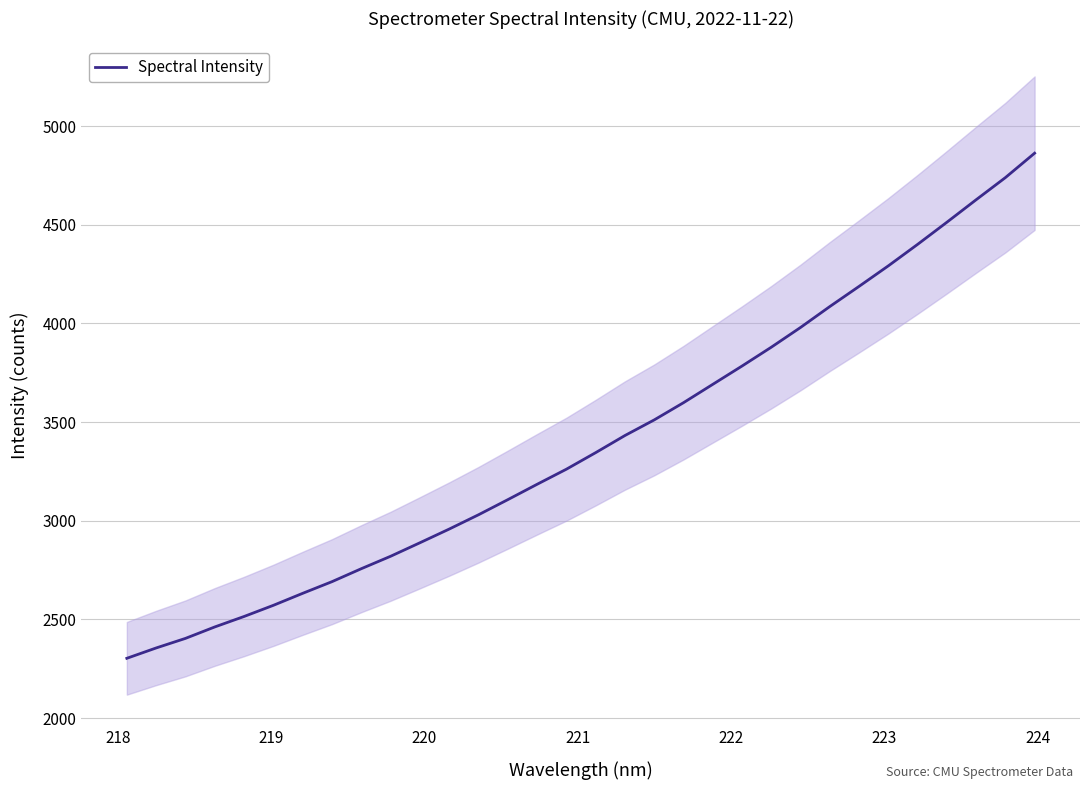

What is the lowest value of the Spectral Intensity series?

2302.8